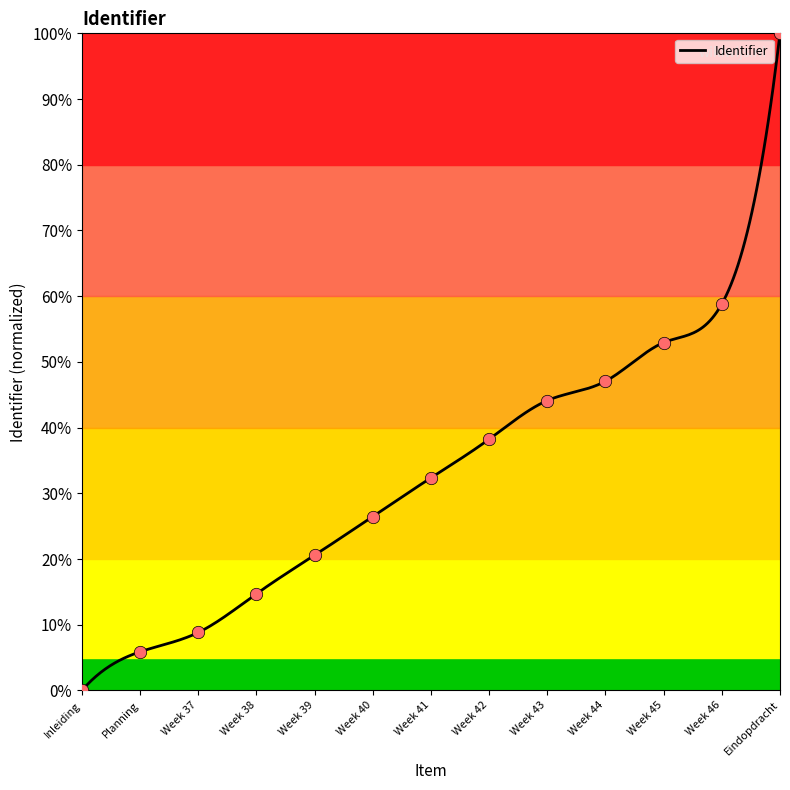

What is the change in value from Week 39 to Week 41?

+11.8